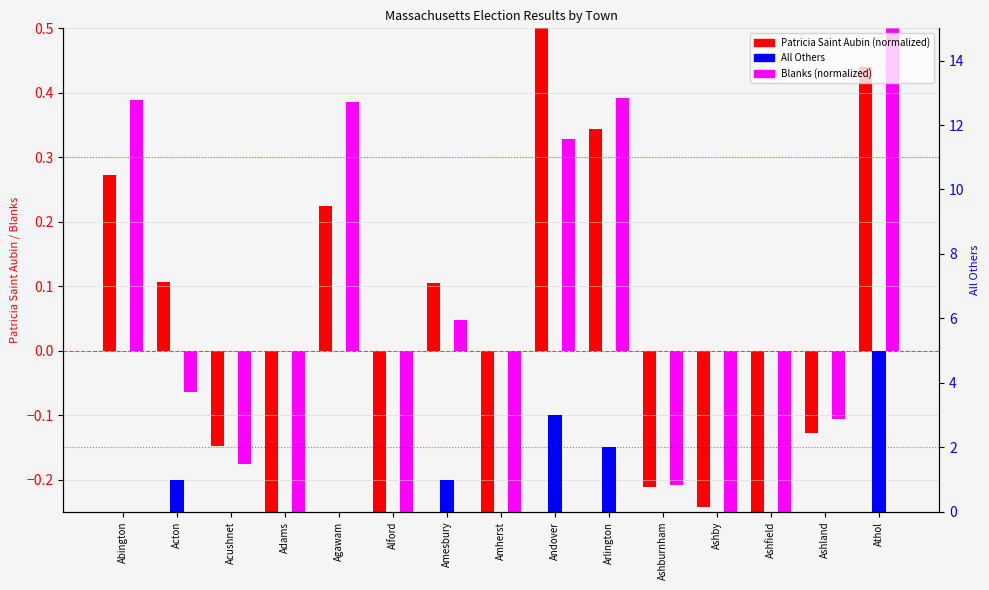

What position from the right is Abington?

15